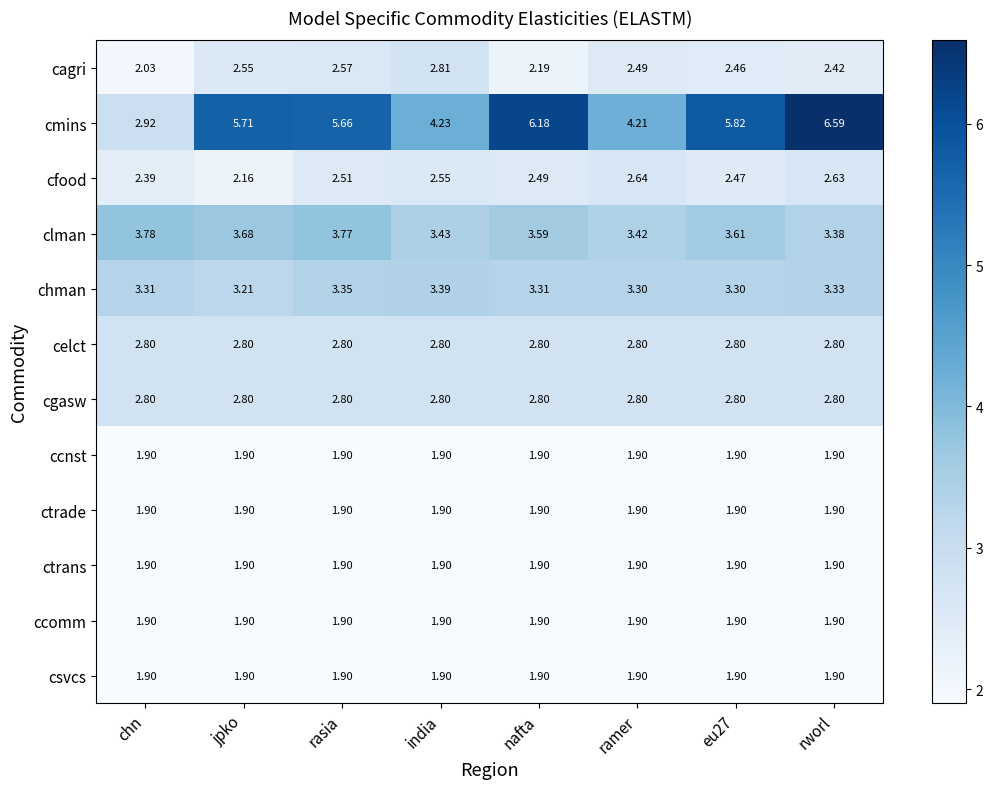

Between chn and india, which series saw the biggest shift?

cmins